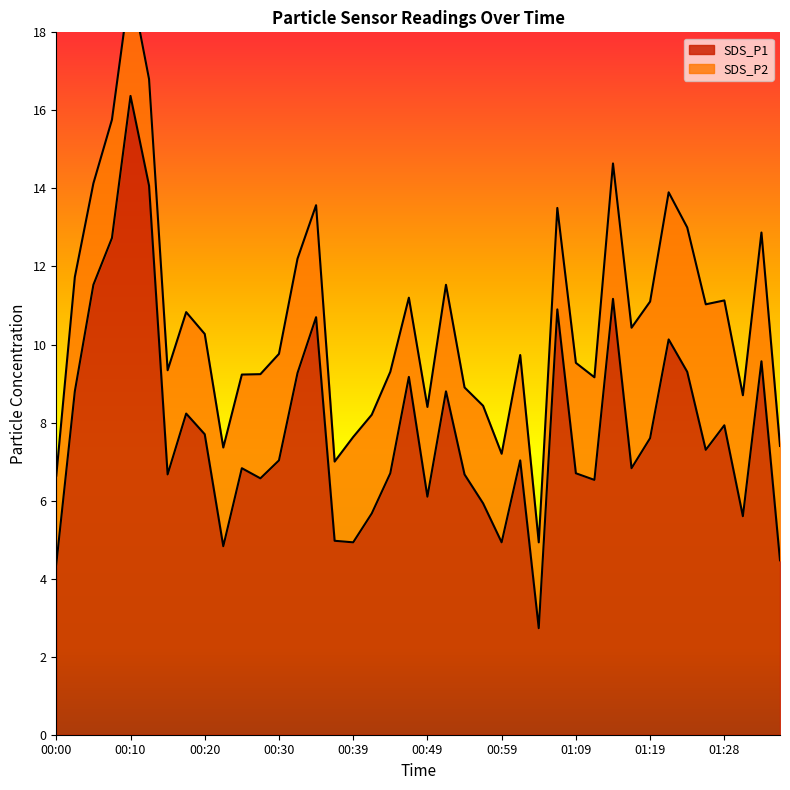

What is the sum of all values?

313.4